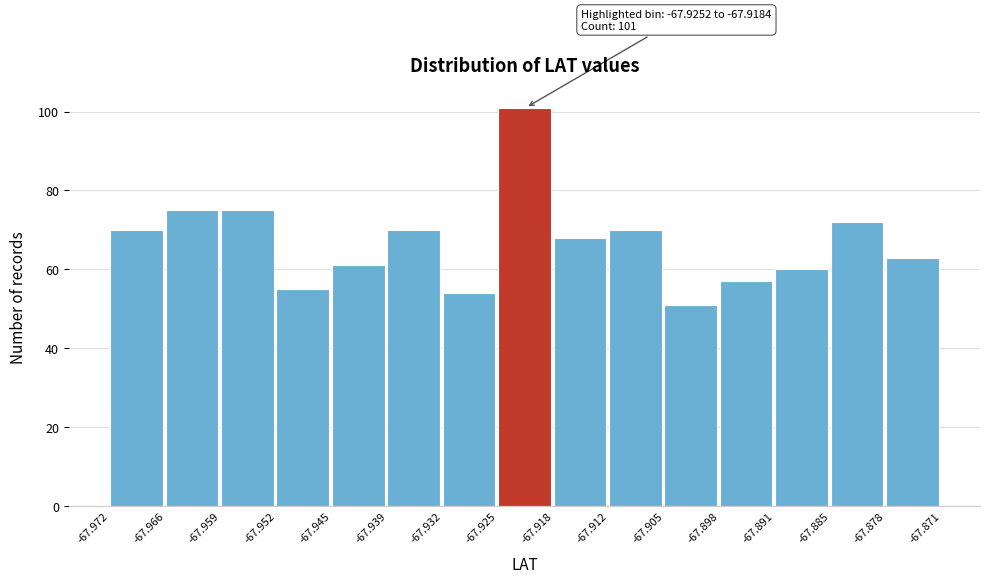

Over which range of the x-axis is the bar tallest?

-67.925 to -67.918